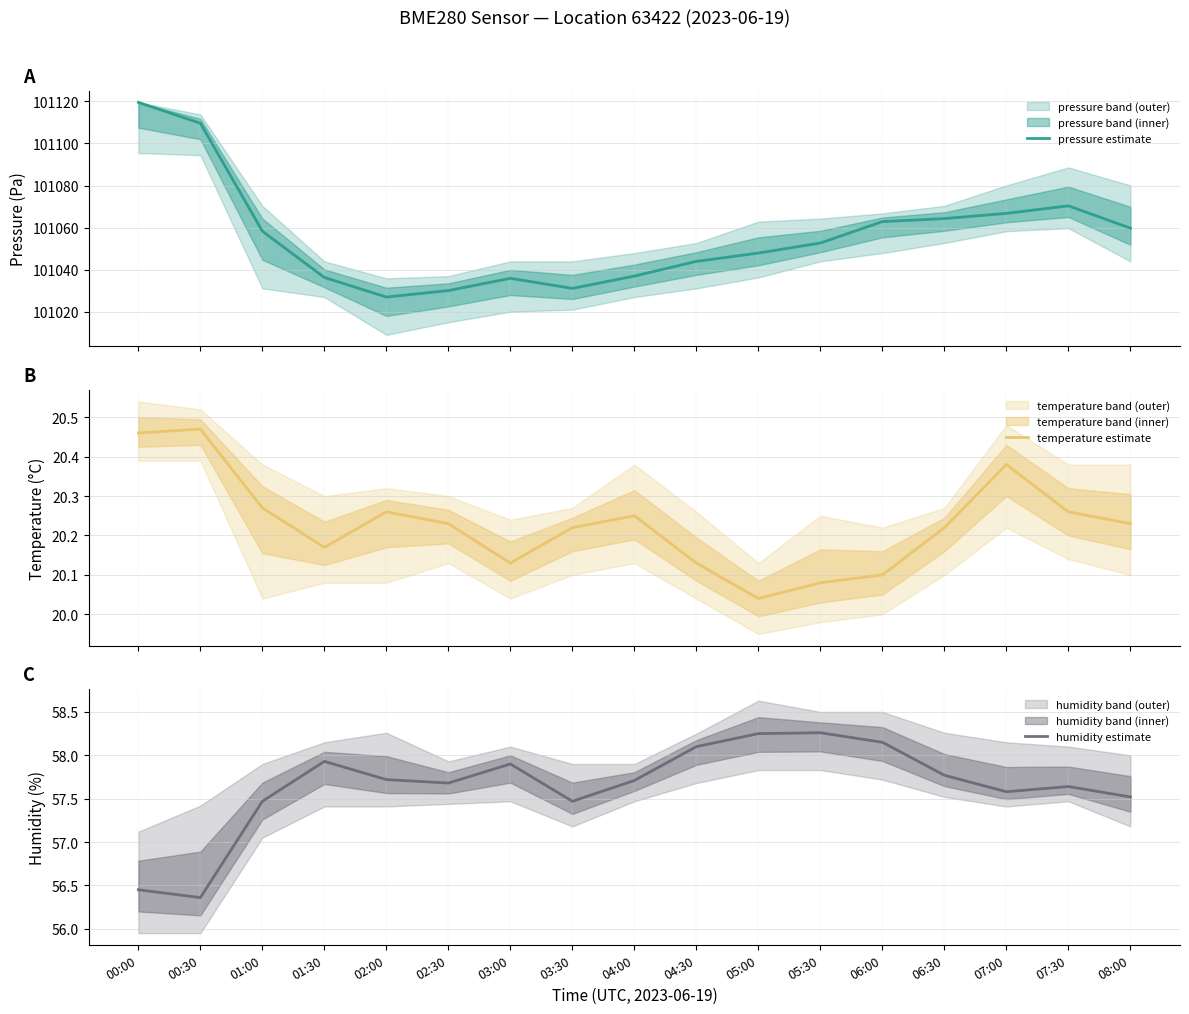

True or false: pressure estimate and temperature estimate cross at least once.

False